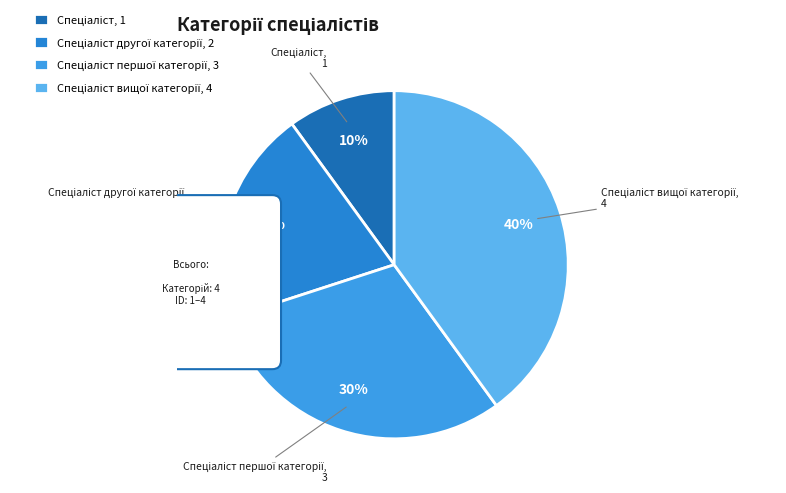

To the nearest percent, what percentage of the pie is Спеціаліст другої категорії?

20%